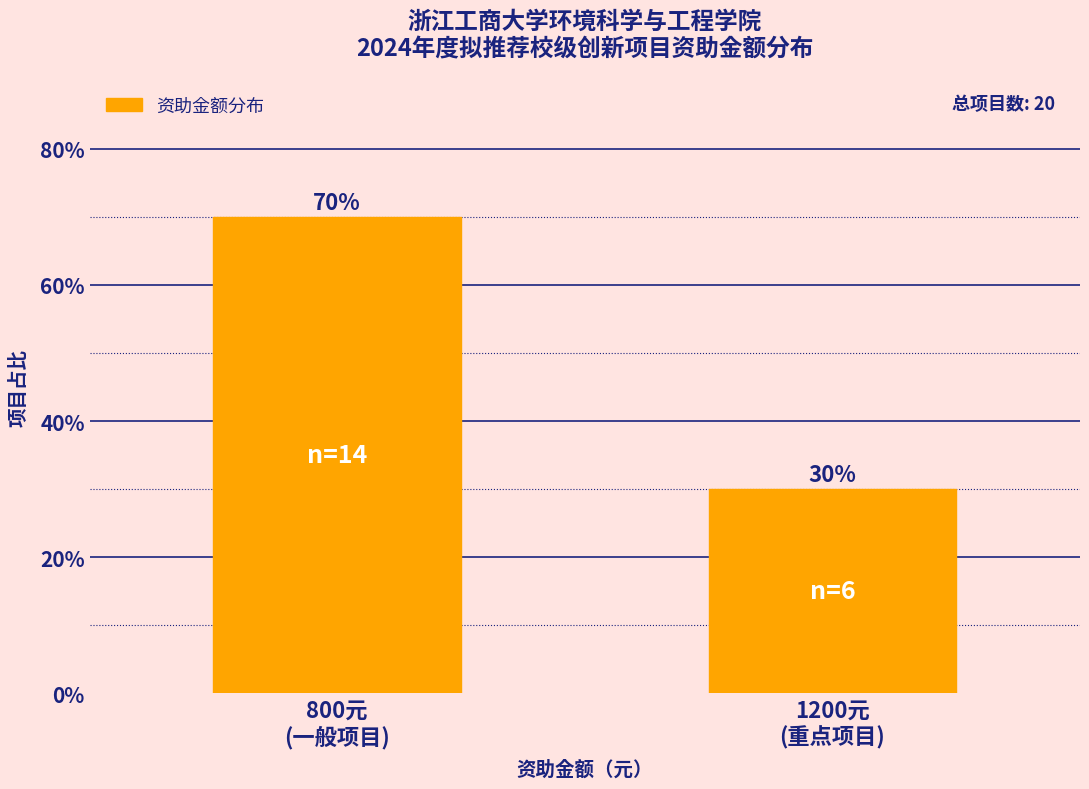

Reading left to right, what are all the values shown in this chart?

70	30